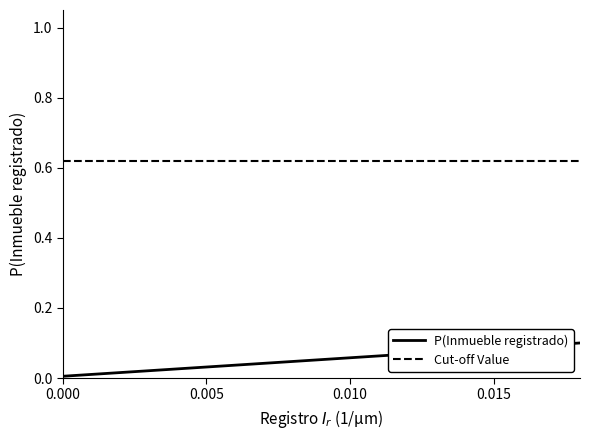

What is the sum of the values at 15 and 6?

0.1